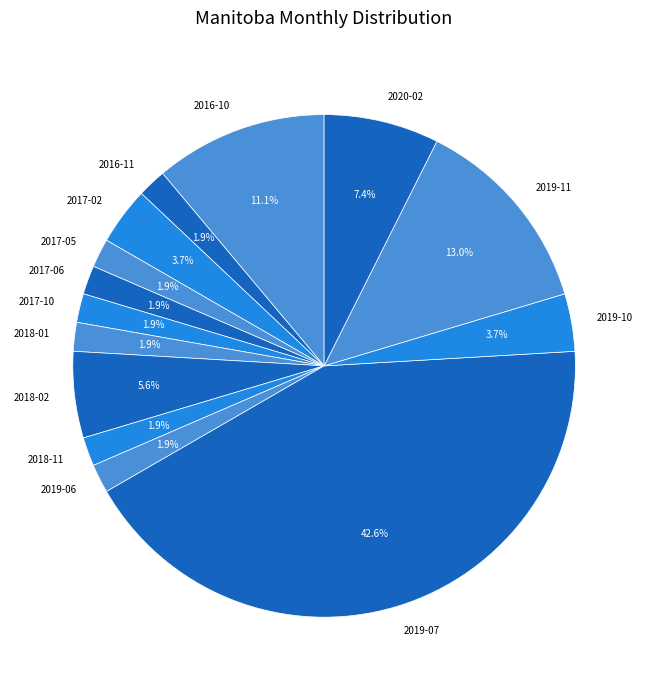

Combined, do 2017-10 and 2019-11 account for over 50%?

No